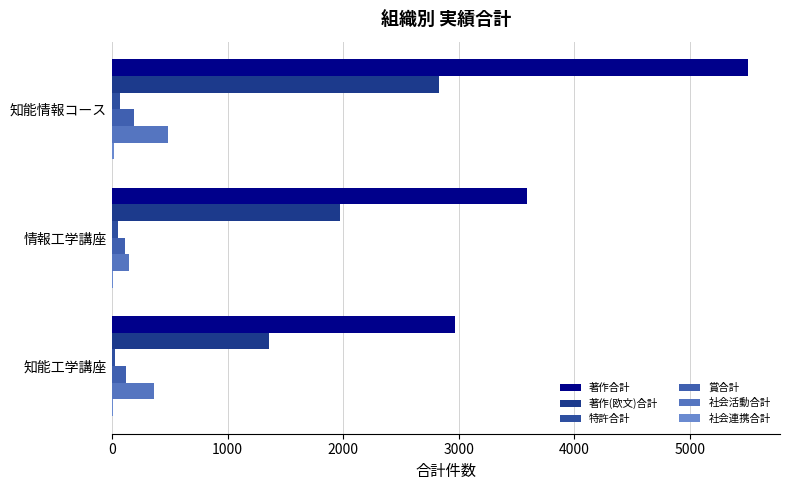

What is the average value of the 特許合計 series?

49